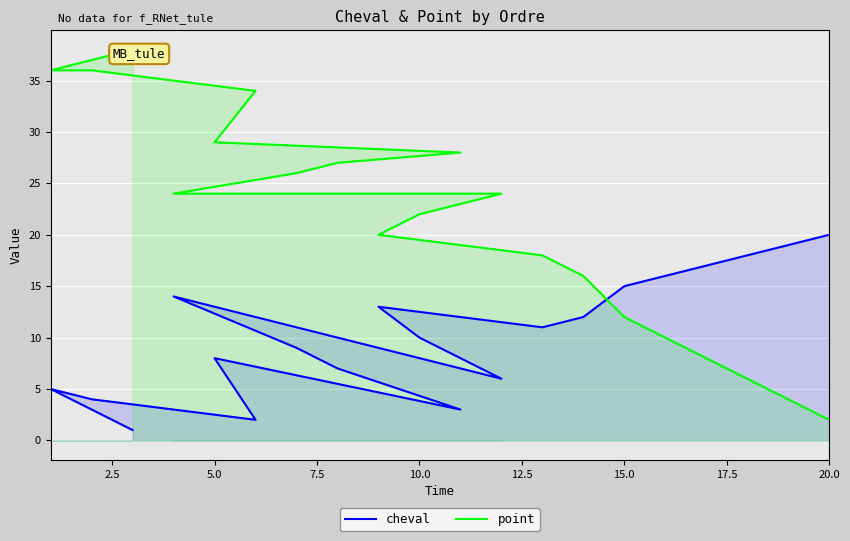

List the series in order of their peak value, lowest first.

cheval, point